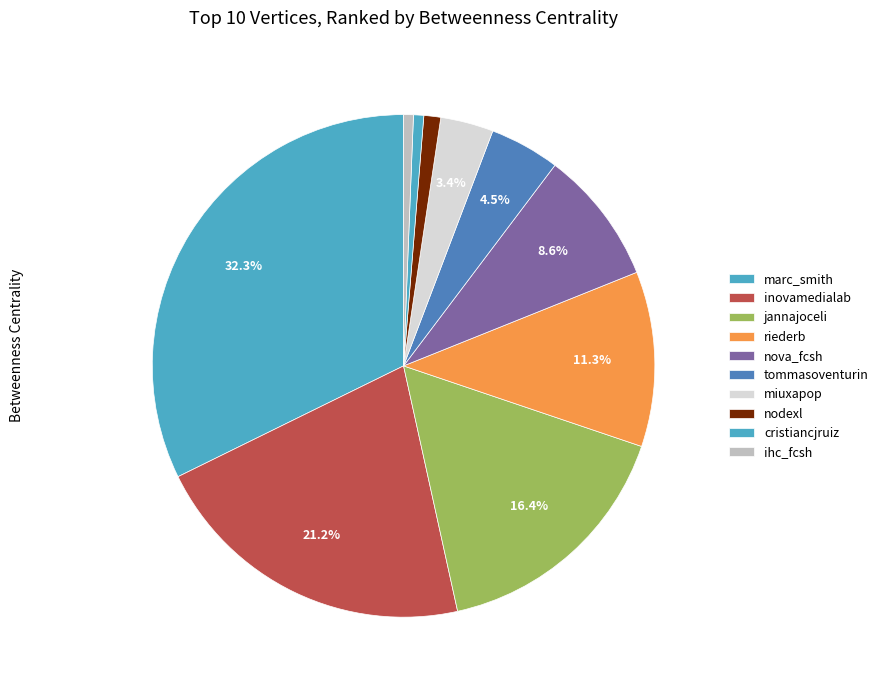

Is it true that miuxapop is 3% of the pie?

True